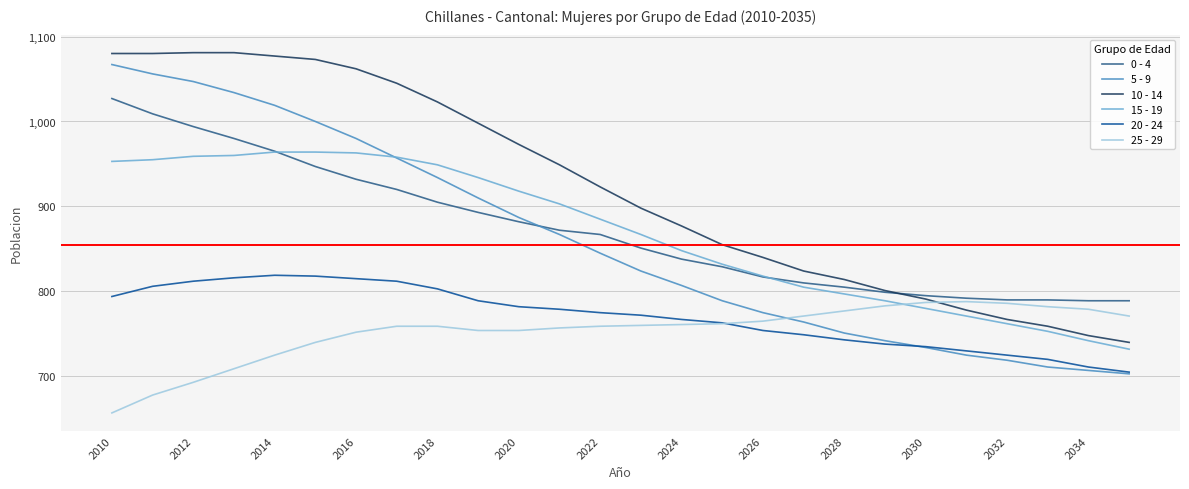

True or false: 15 - 19 and 25 - 29 intersect in this chart.

True